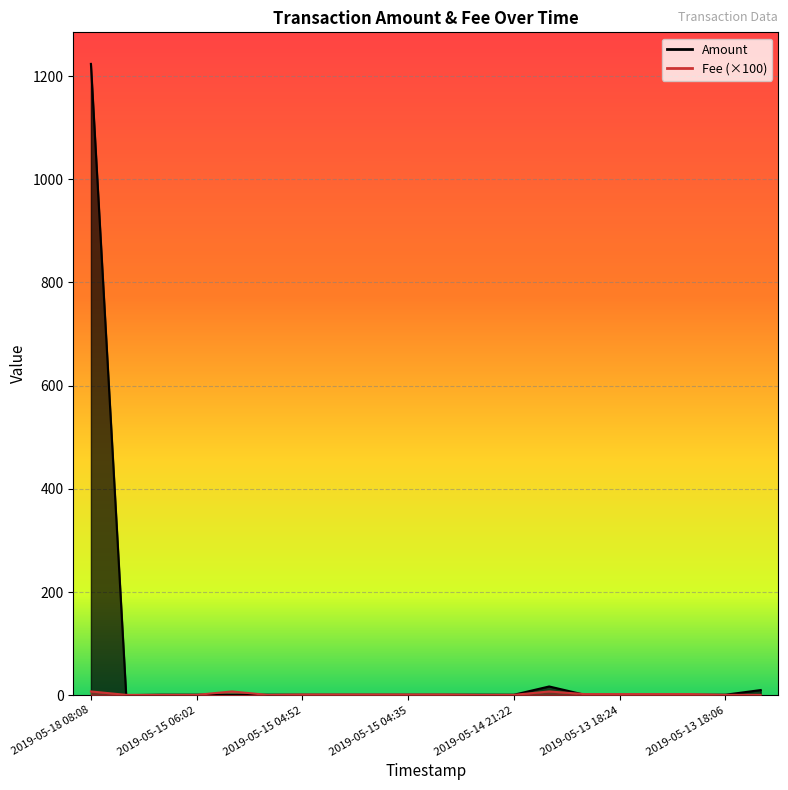

At which category is the sum across all series the highest?

2019-05-18 08:08